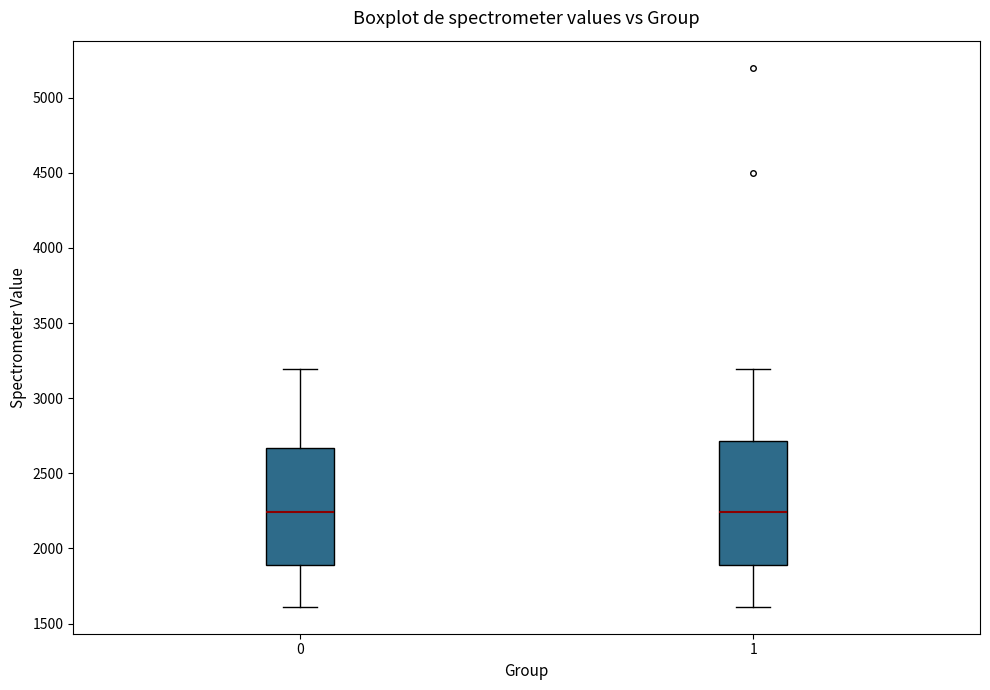

Where does the median line of the box at x = 0 sit on the y-axis? The values are not printed on the chart, so give them approximately, as read against the axis.

2250